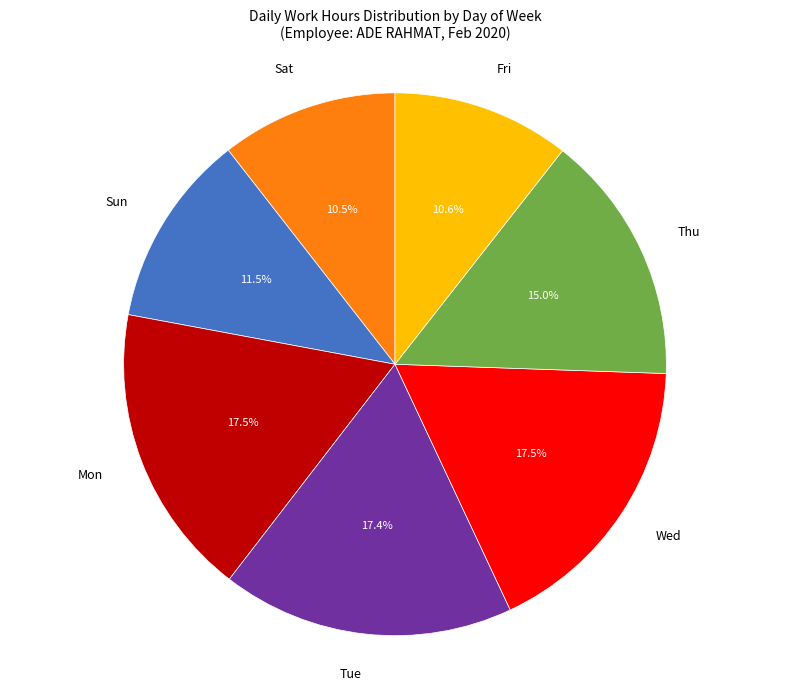

Does Sun account for over 50% of the chart?

No